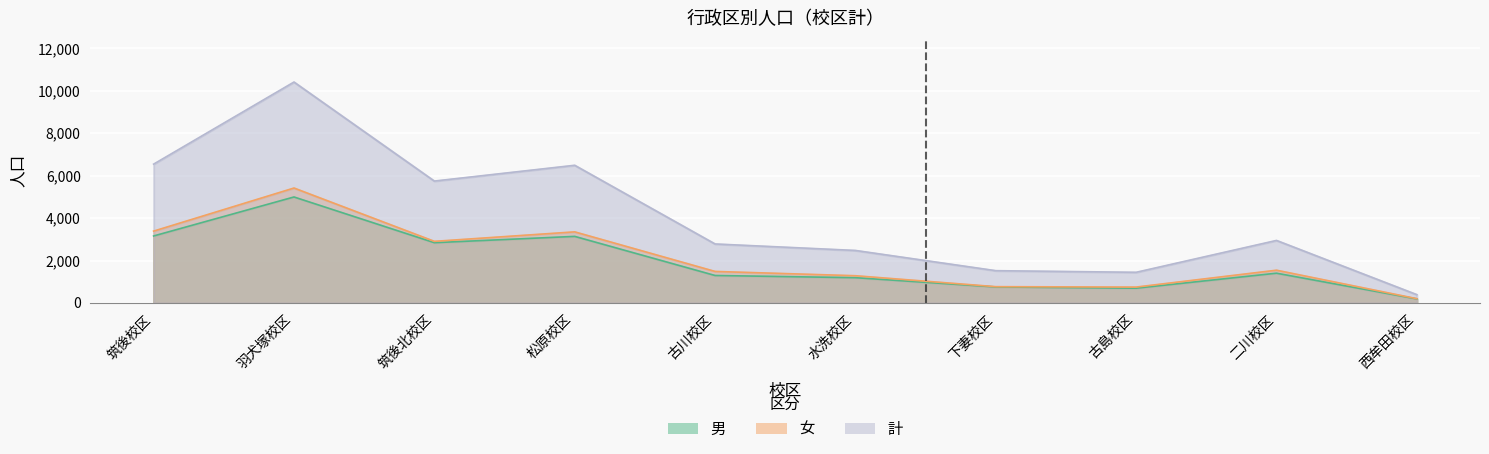

At which category is the sum across all series the highest?

羽犬塚校区